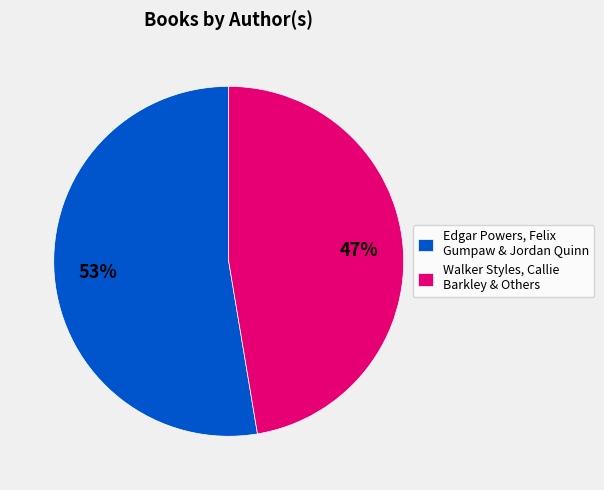

How many segments does this pie chart have?

2